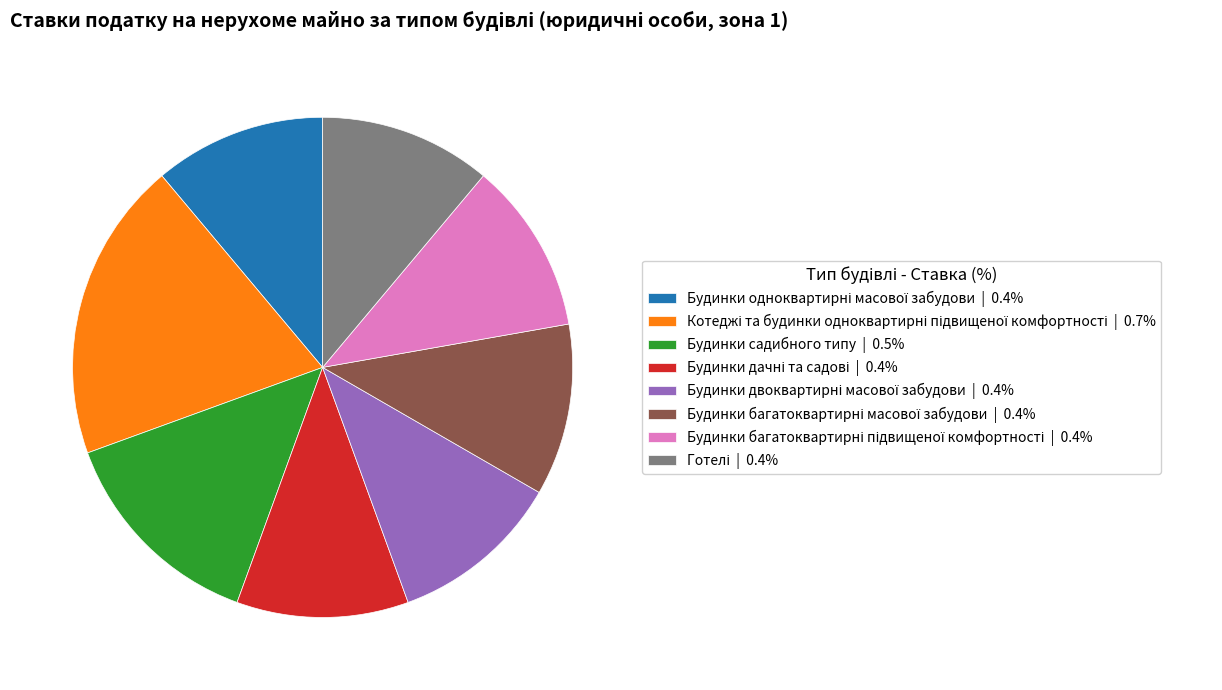

Is there a majority slice in this chart?

No